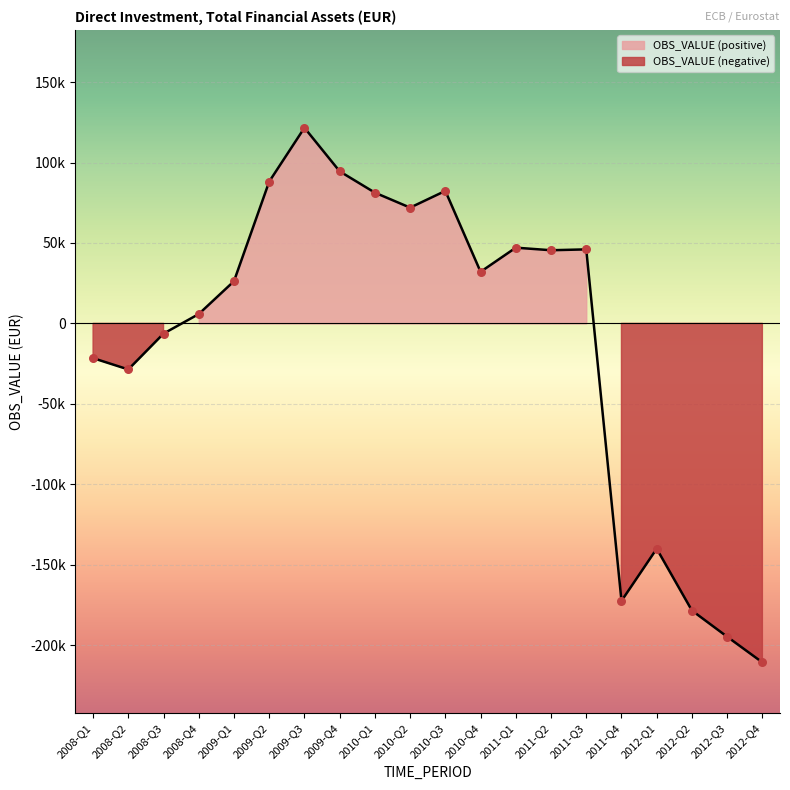

What is the ratio of the value at 2011-Q2 to the value at 2011-Q1?

1.0